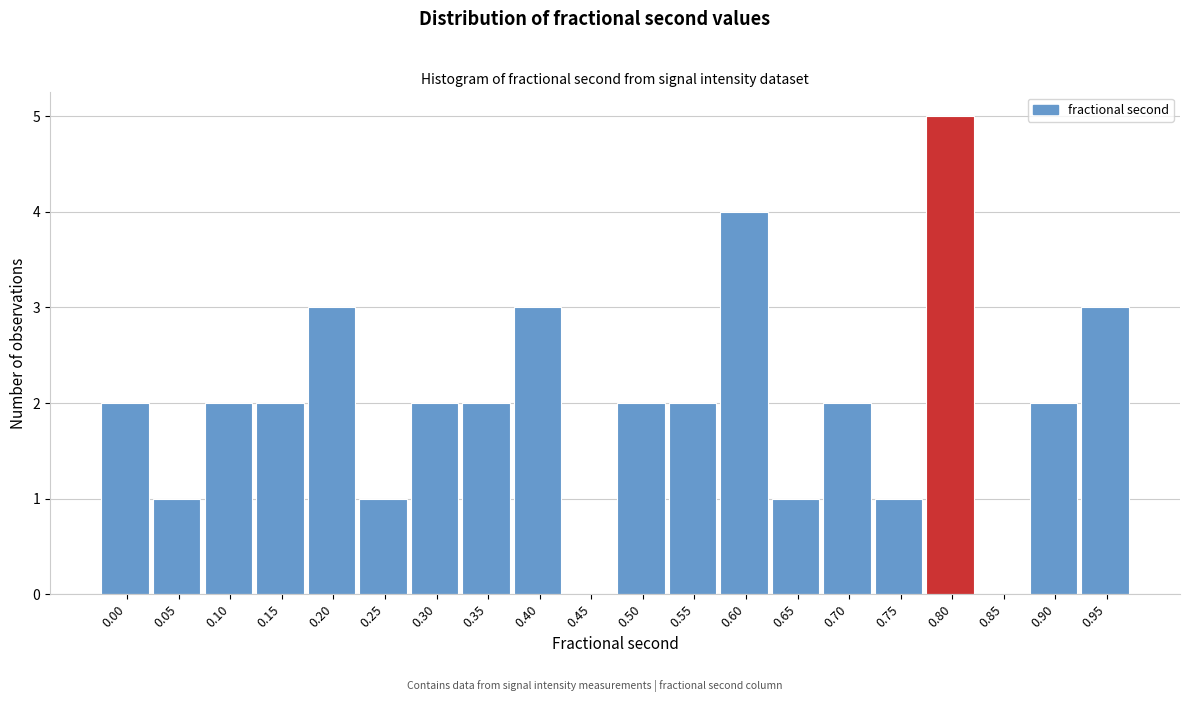

Reading left to right, list all the values displayed in this chart.

0.00=2	0.05=1	0.10=2	0.15=2	0.20=3	0.25=1	0.30=2	0.35=2	0.40=3	0.45=0	0.50=2	0.55=2	0.60=4	0.65=1	0.70=2	0.75=1	0.80=5	0.85=0	0.90=2	0.95=3